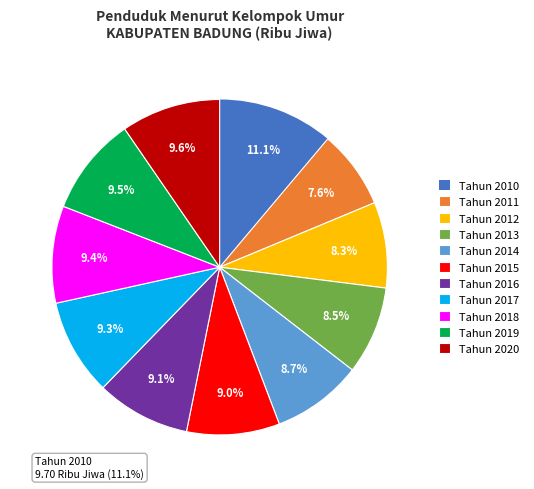

Is it true that Tahun 2014 is 9% of the pie?

True